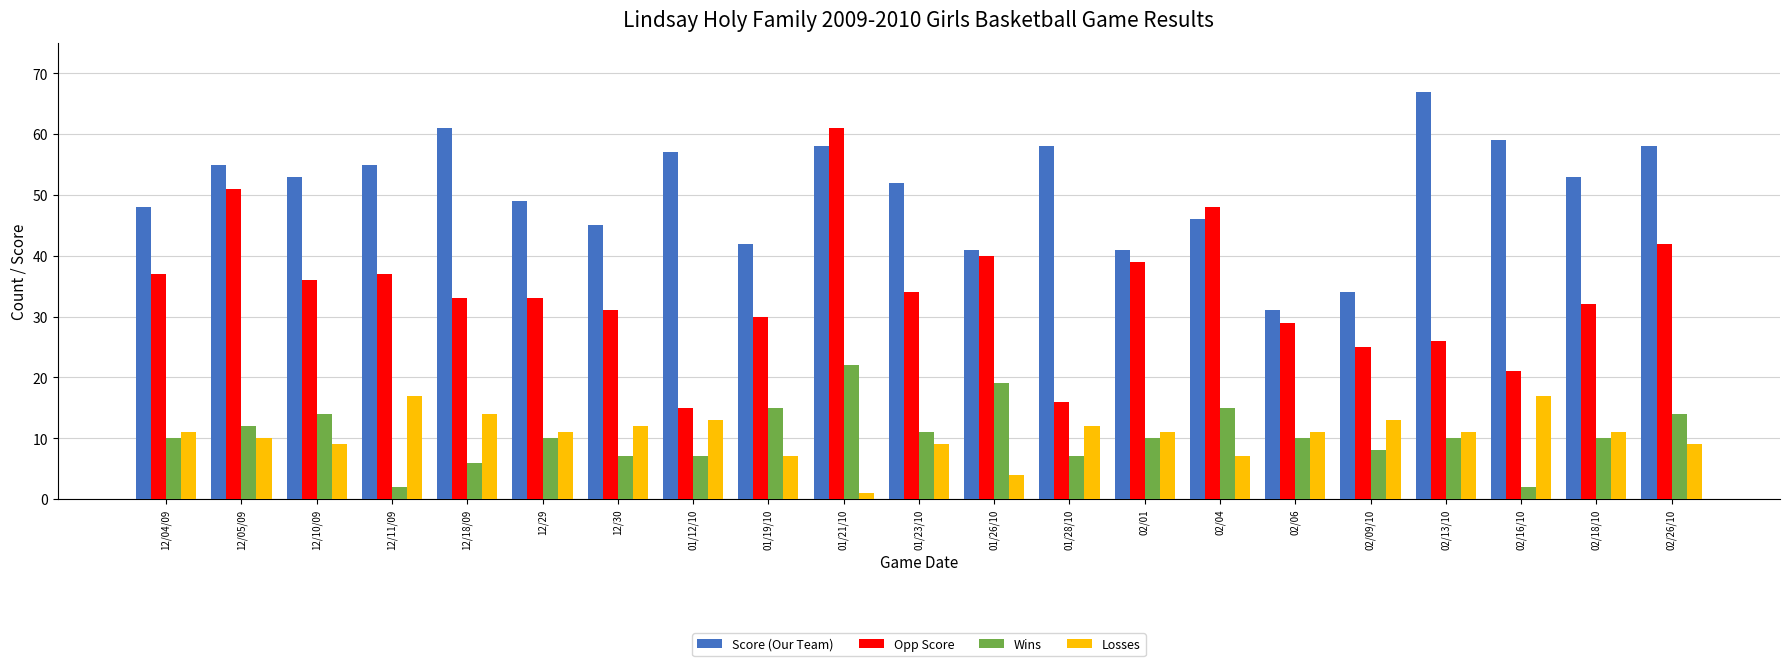

Which category has the lowest value across all series?

01/21/10